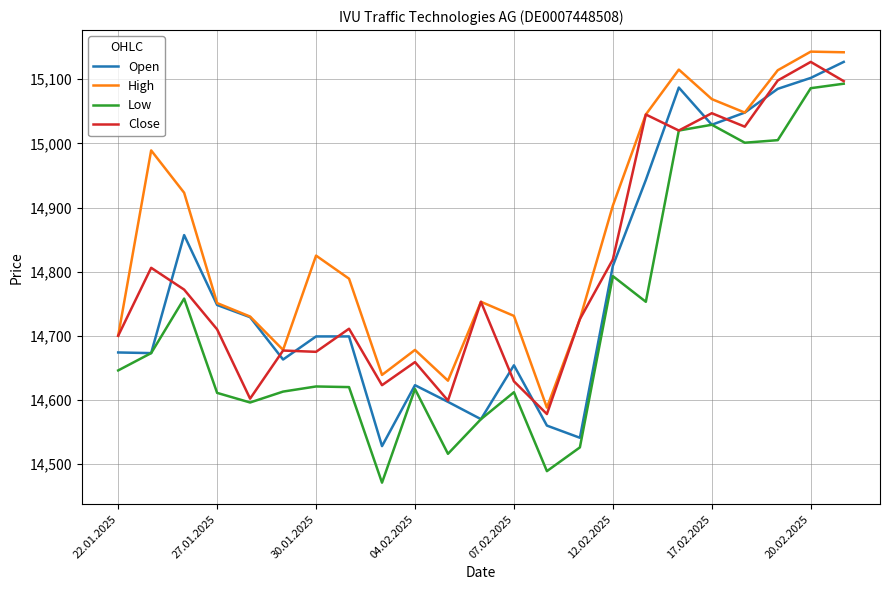

True or false: Low and High intersect in this chart.

False